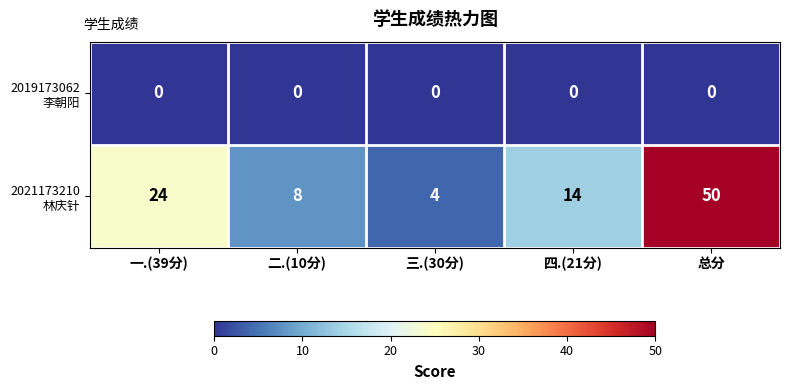

At how many categories does at least one series exceed 5?

4